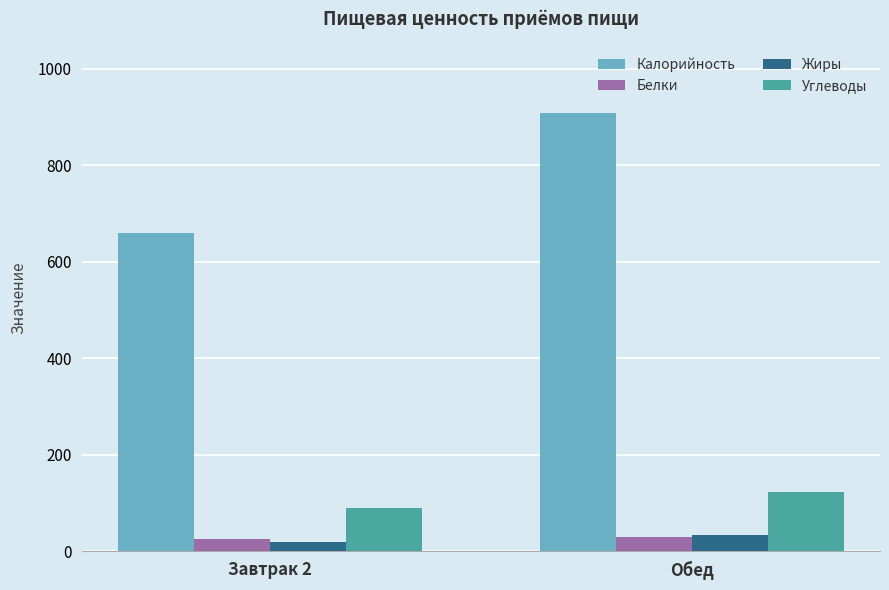

How many bars are there in total?

8